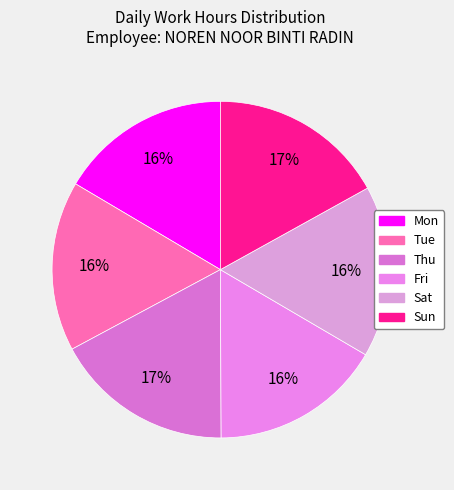

To the nearest percent, what percentage of the pie is Mon?

16%